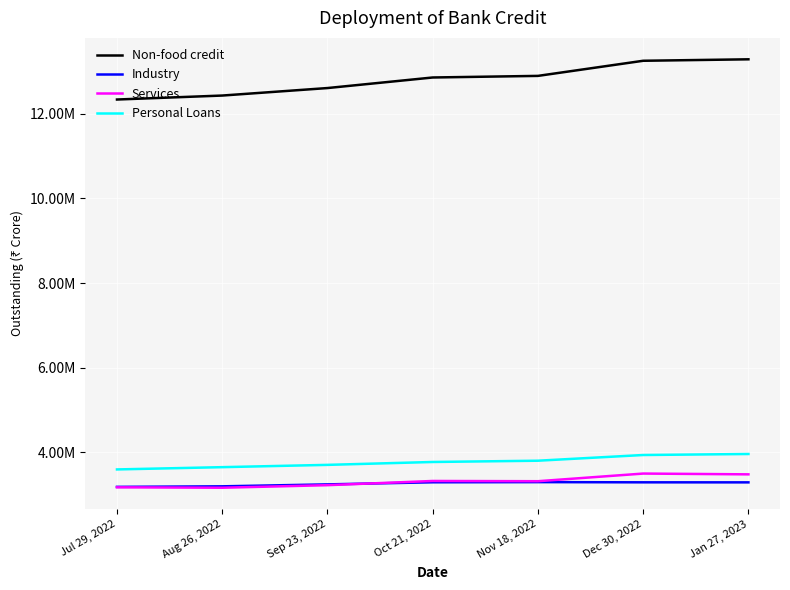

Reading left to right, transcribe all the data shown in this chart.

Non-food credit: Jul 29, 2022=12337006	Aug 26, 2022=12430898	Sep 23, 2022=12608087	Oct 21, 2022=12857750	Nov 18, 2022=12895574	Dec 30, 2022=13252881	Jan 27, 2023=13287371
Industry: Jul 29, 2022=3182010	Aug 26, 2022=3194889	Sep 23, 2022=3240817	Oct 21, 2022=3290584	Nov 18, 2022=3294513	Dec 30, 2022=3289497	Jan 27, 2023=3288520
Services: Jul 29, 2022=3171545	Aug 26, 2022=3161534	Sep 23, 2022=3222165	Oct 21, 2022=3321382	Nov 18, 2022=3315747	Dec 30, 2022=3496605	Jan 27, 2023=3477952
Personal Loans: Jul 29, 2022=3594218	Aug 26, 2022=3647906	Sep 23, 2022=3702006	Oct 21, 2022=3770285	Nov 18, 2022=3800330	Dec 30, 2022=3935144	Jan 27, 2023=3958874